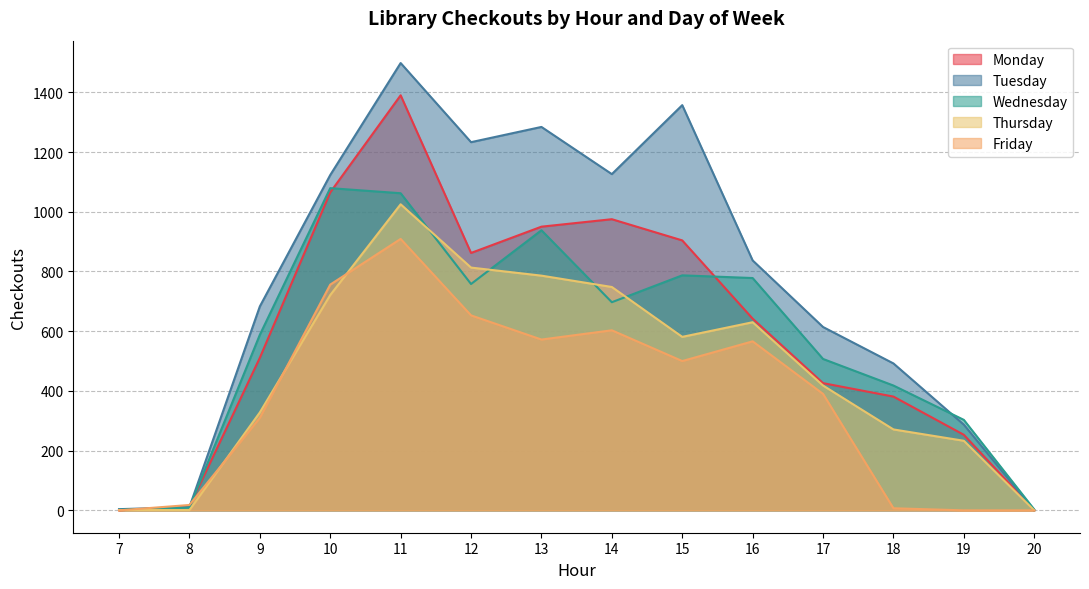

What are all the series names shown in the legend?

Monday, Tuesday, Wednesday, Thursday, Friday